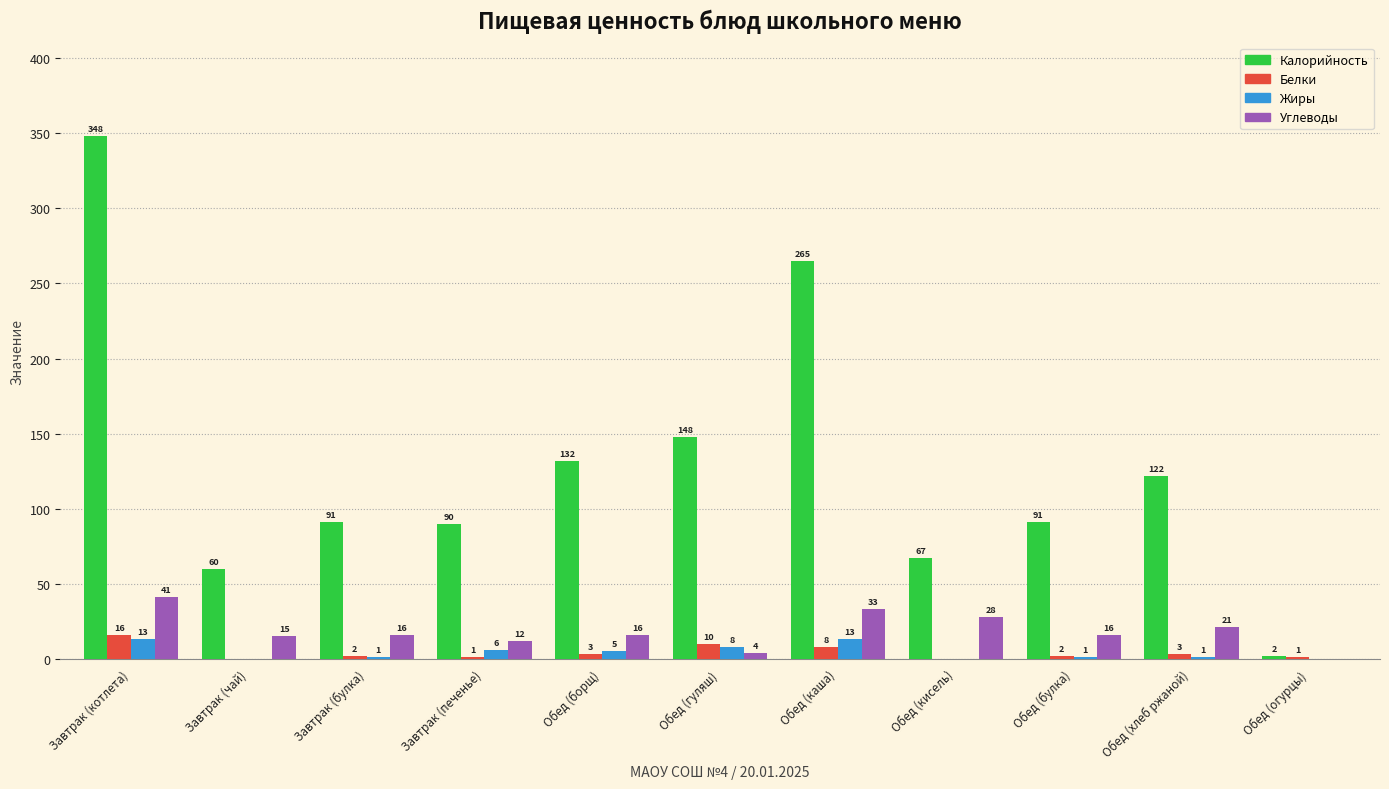

Where does the Жиры series first go above 1?

Завтрак (котлета)